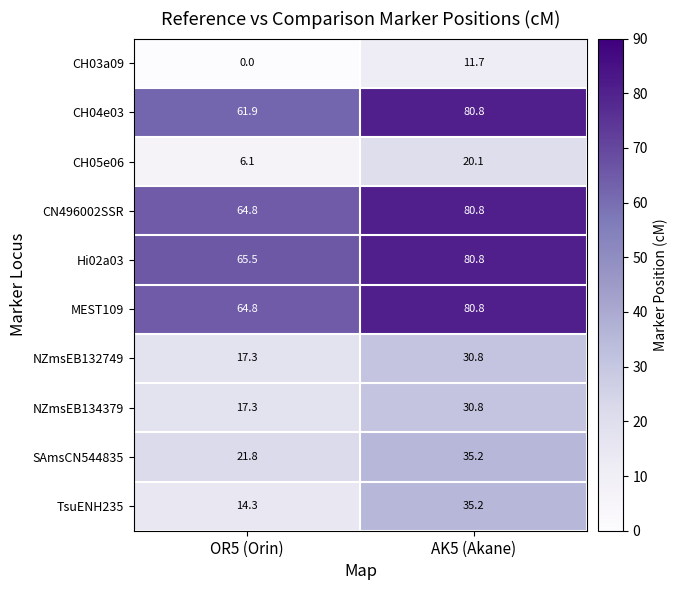

What value does the NZmsEB132749 series have at OR5 (Orin)?

17.3